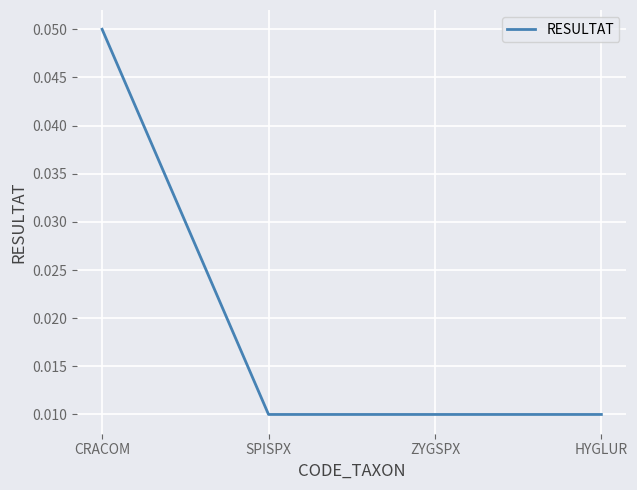

Which label corresponds to the largest value in the chart?

CRACOM